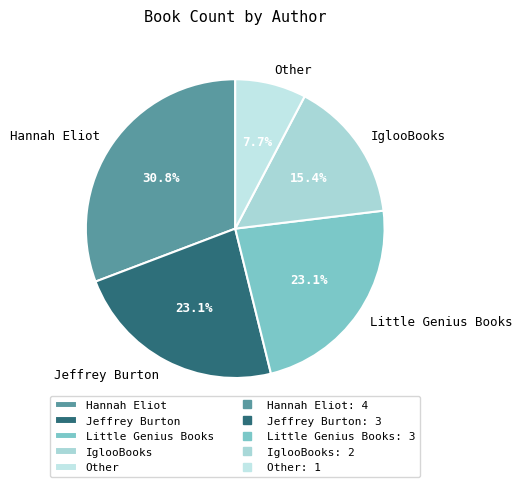

To the nearest percent, what is the average slice percentage?

20%